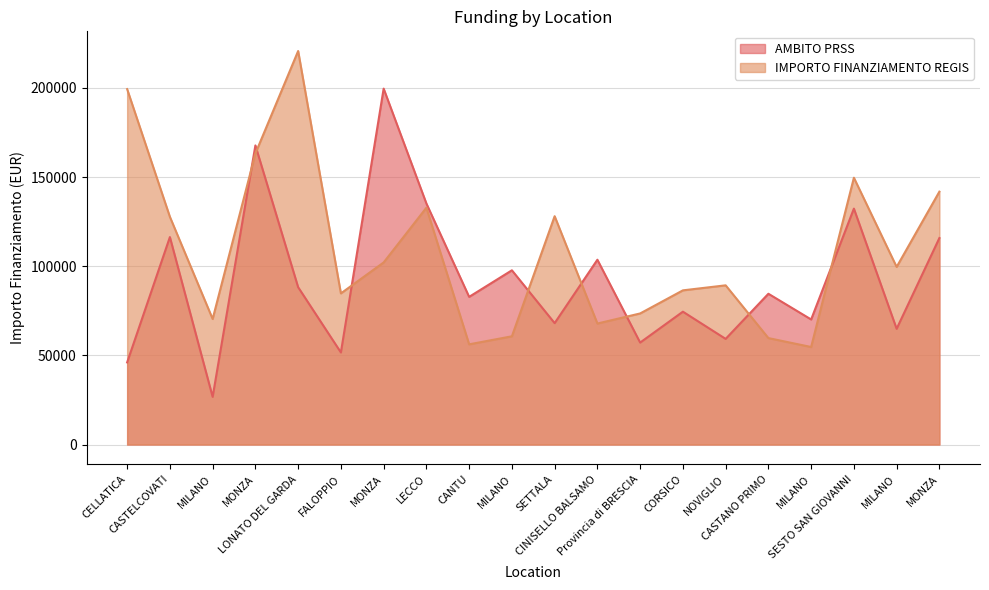

List the series in order of their peak value, lowest first.

AMBITO PRSS, IMPORTO FINANZIAMENTO REGIS